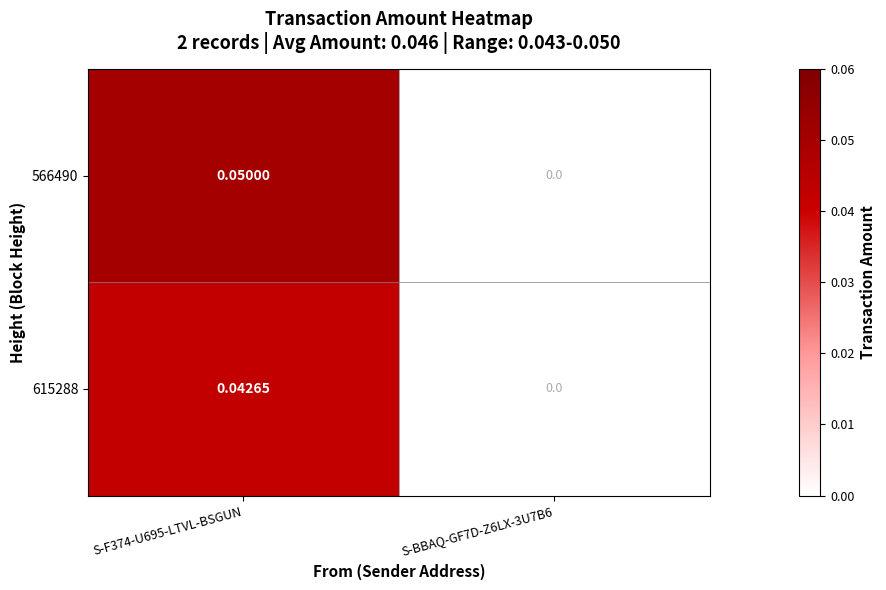

Count the number of data series in this chart.

2